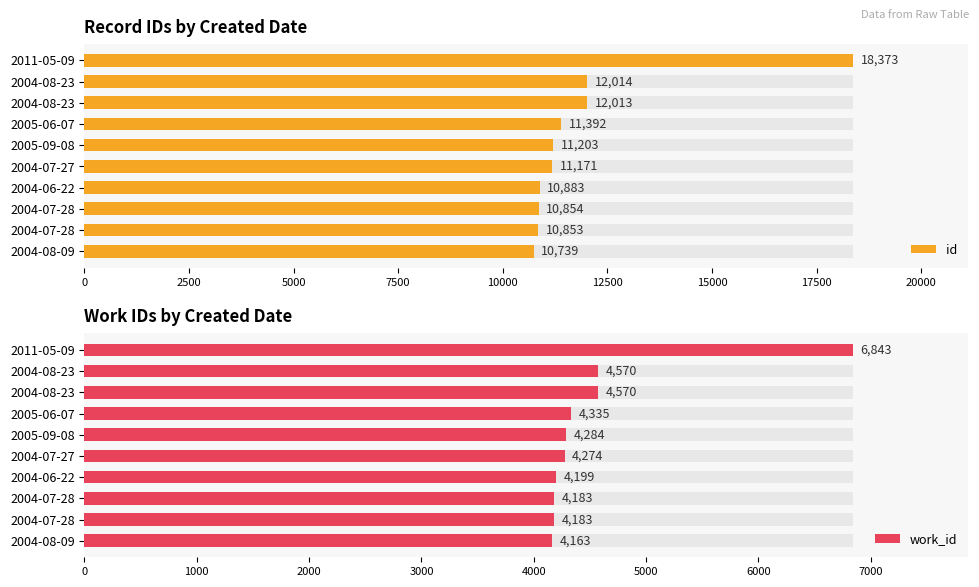

Between 2011-05-09 and 2005-09-08, which is larger?

2011-05-09